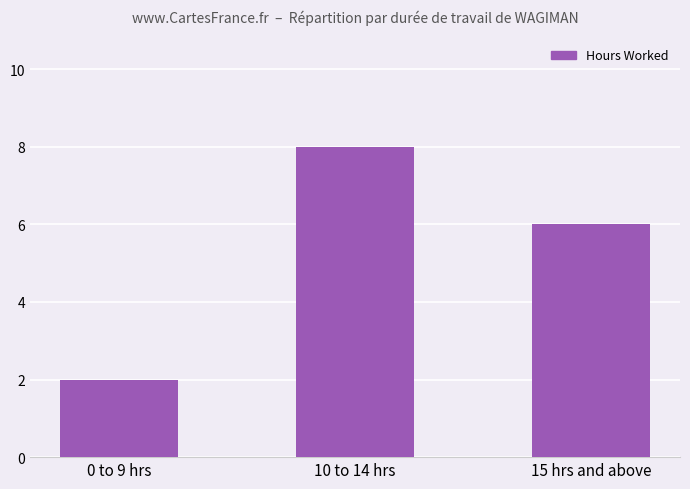

What is the difference between the second highest and minimum values?

4